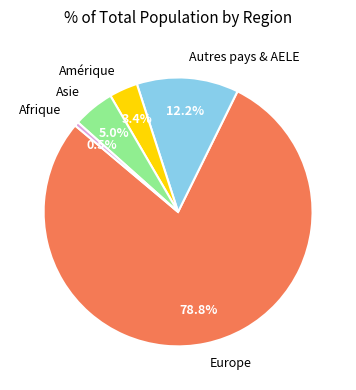

How many slices are in this pie chart?

5